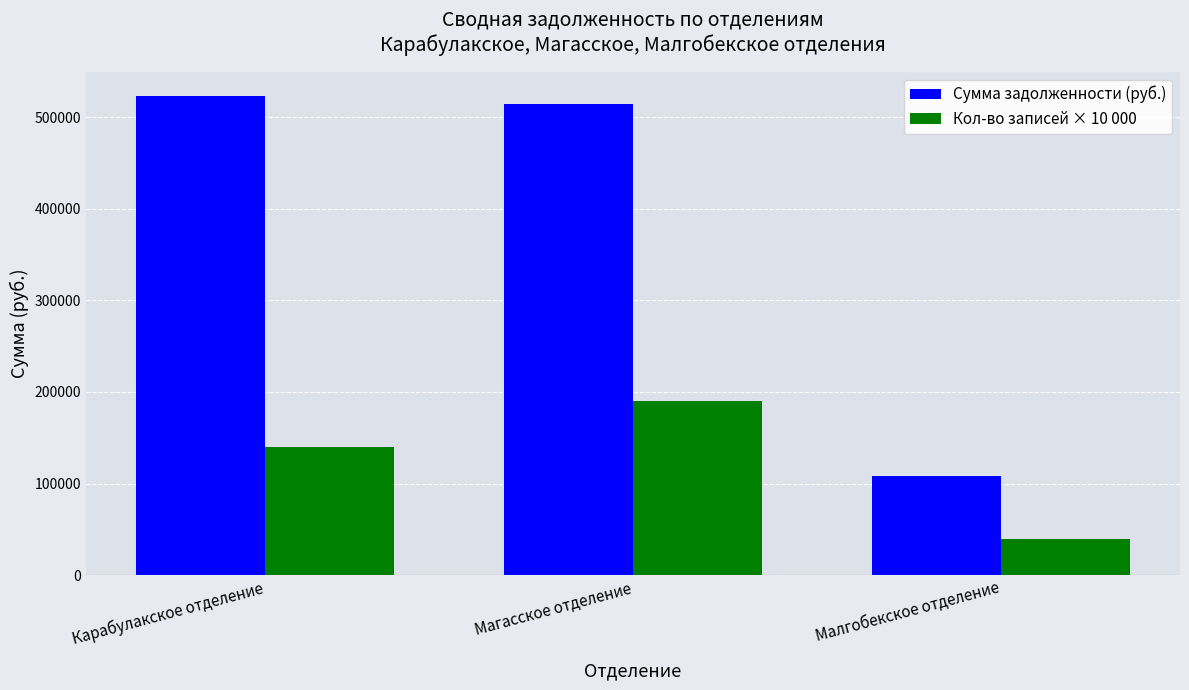

Reading left to right, list all the values displayed in this chart.

Сумма задолженности (руб.): Карабулакское отделение=523240.3	Магасское отделение=514916.0	Малгобекское отделение=108673.9
Кол-во записей × 10 000: Карабулакское отделение=140000.0	Магасское отделение=190000.0	Малгобекское отделение=40000.0